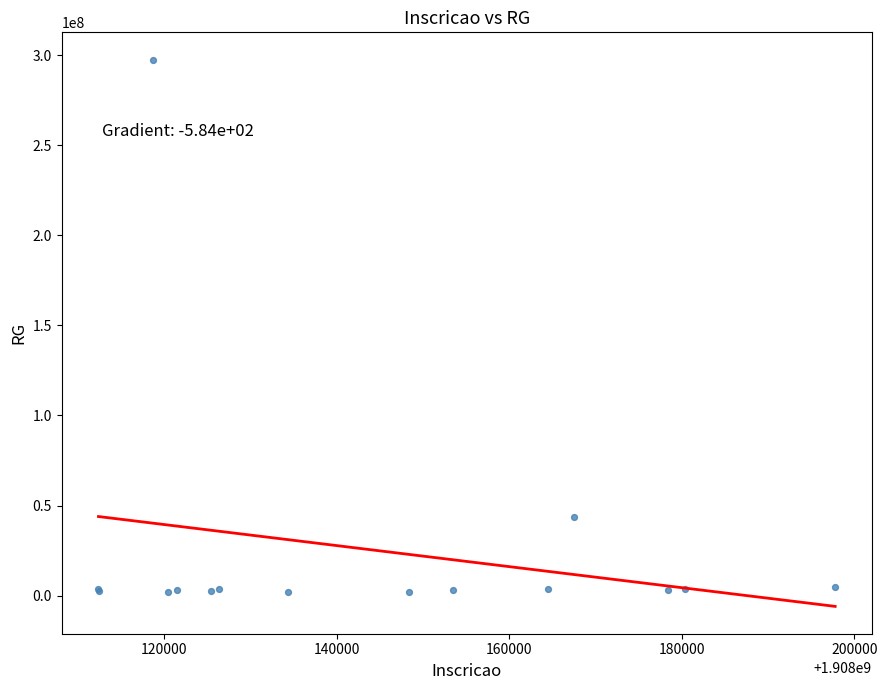

What Y value in the scatter plot is closest to 149681751?

43722594